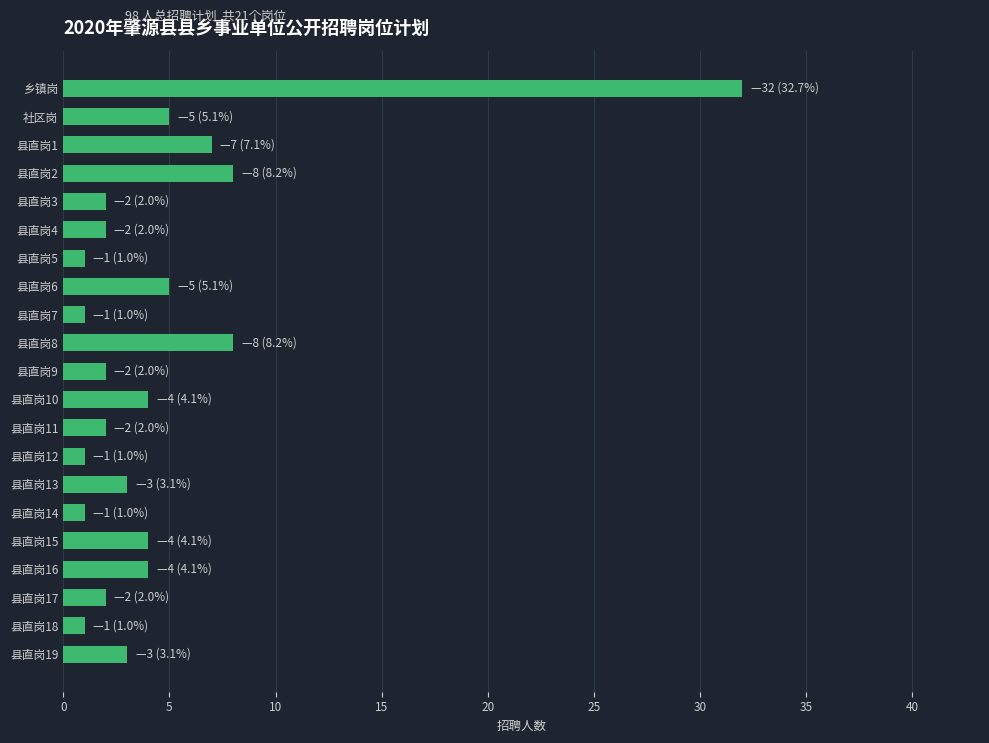

What is the label of the 15th bar from the top?

县直岗13